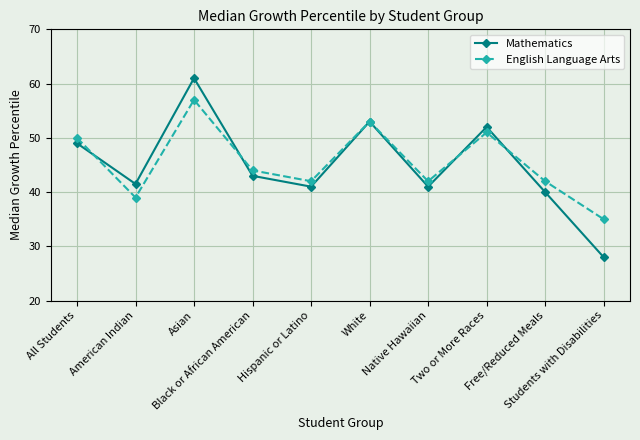

List the series in order of their peak value, highest first.

Mathematics, English Language Arts